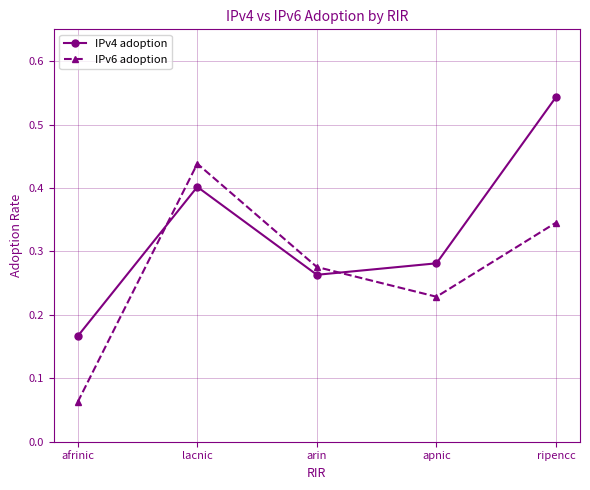

What are all the series names shown in the legend?

IPv4 adoption, IPv6 adoption